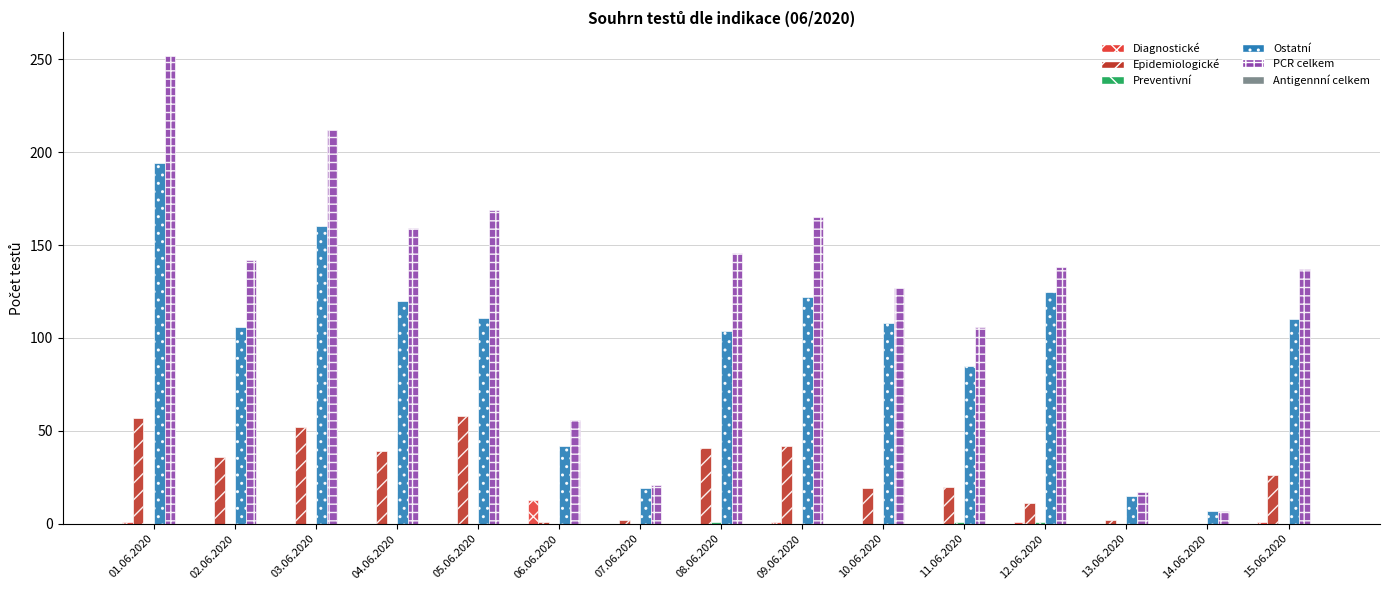

Between 03.06.2020 and 07.06.2020, which series saw the biggest shift?

PCR celkem